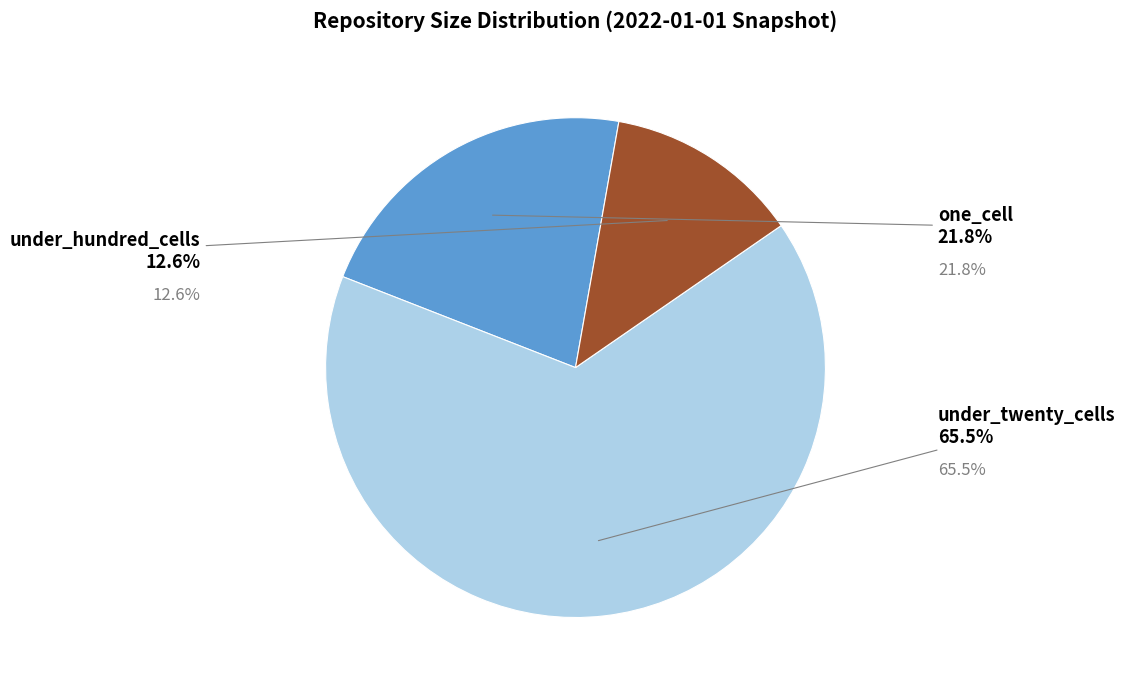

Is there any slice that represents more than half of the pie?

Yes